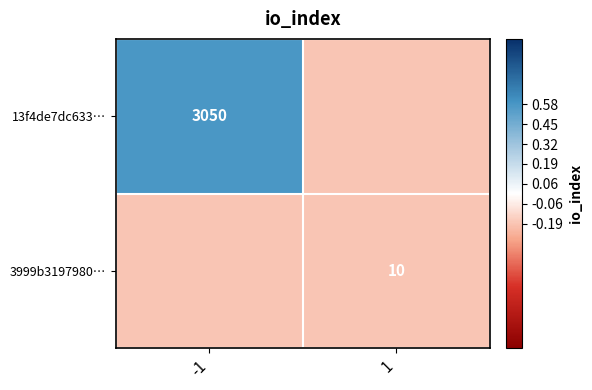

Rank the series by their maximum value, from lowest to highest.

3999b3197980…, 13f4de7dc633…